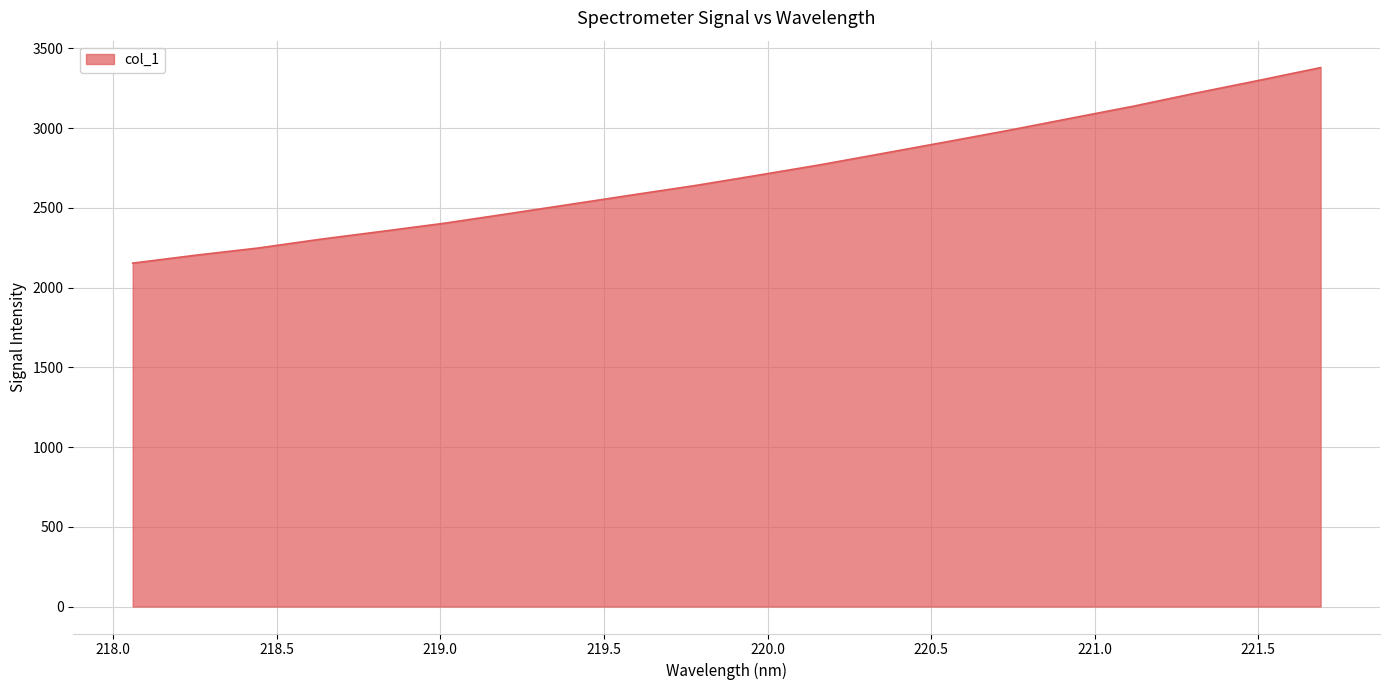

Does the chart have visible grid lines?

Yes